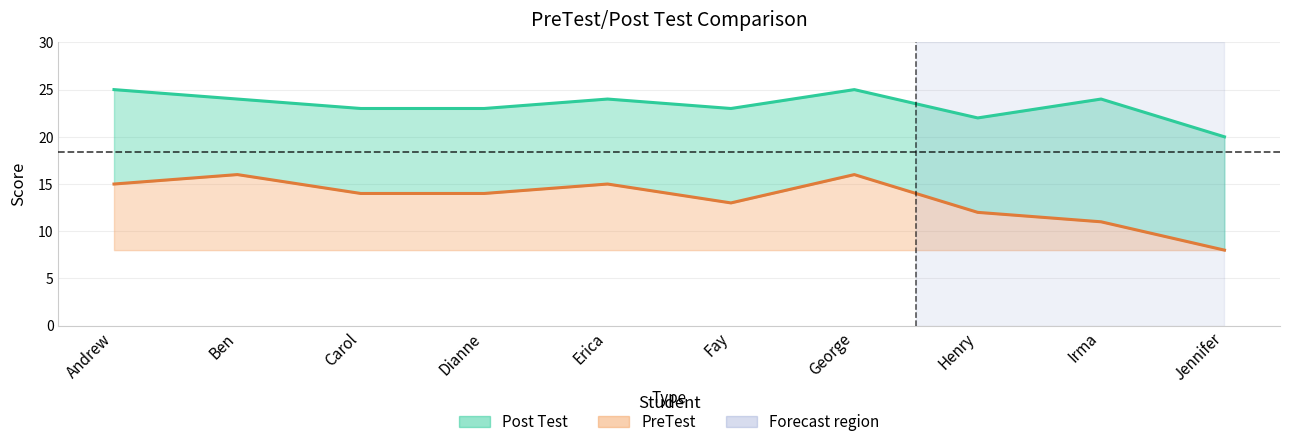

Which has a higher value, Fay or Carol?

Fay